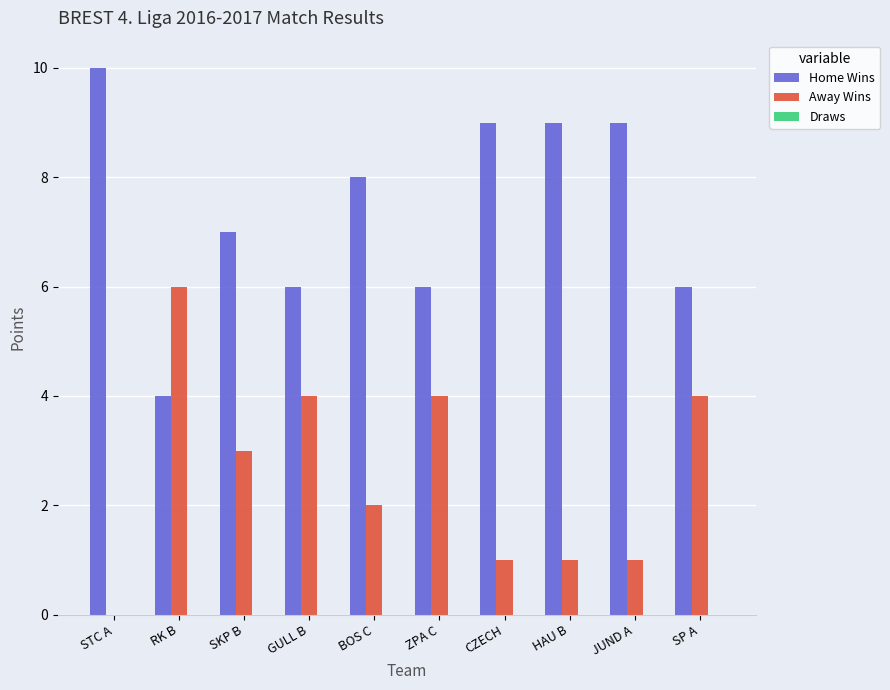

The Away Wins series shows 6 at RK B. True or false?

True